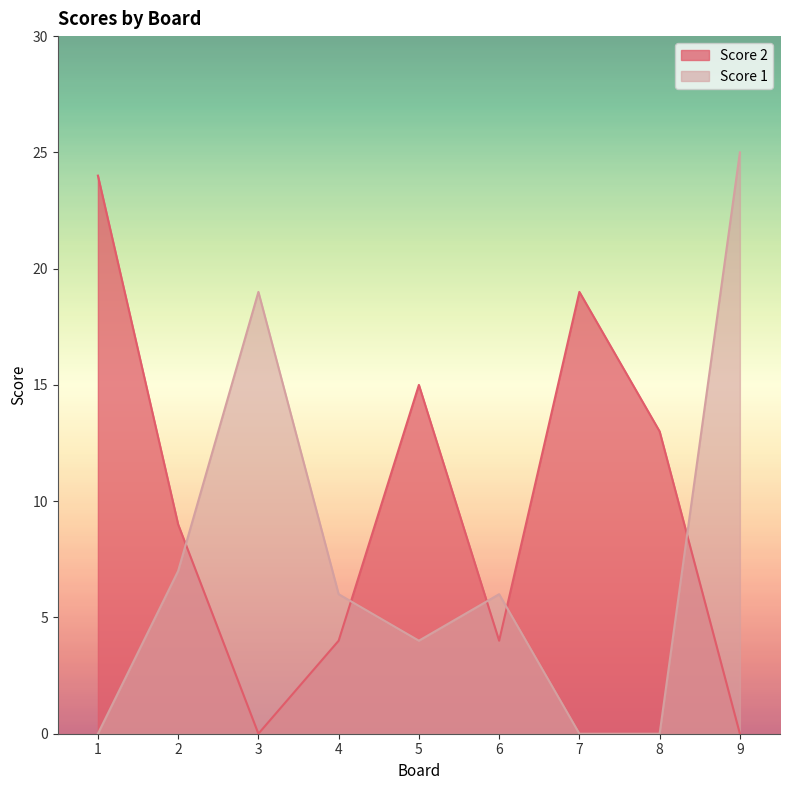

List the series in order of their overall mean, lowest first.

Score 1, Score 2